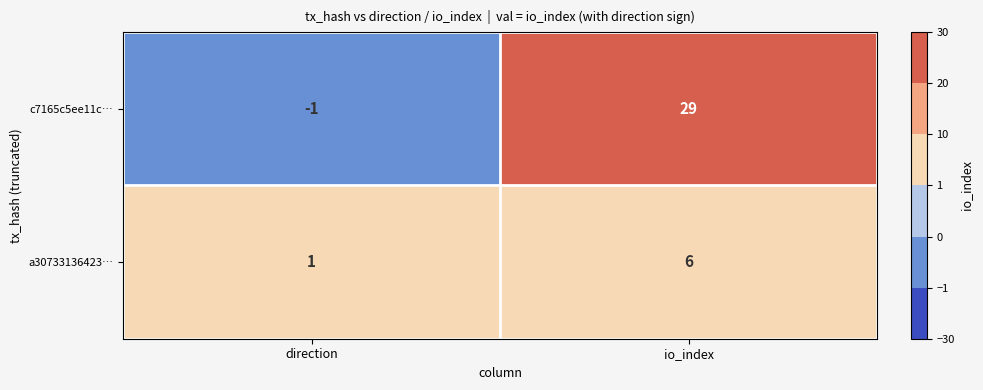

At direction, list the series in order from largest to smallest.

a30733136423…, c7165c5ee11c…